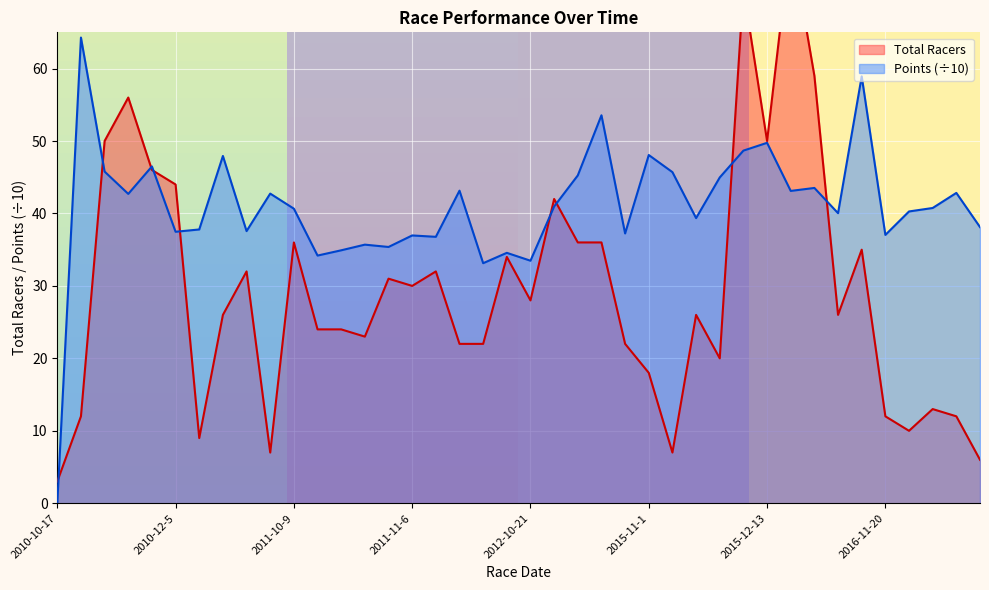

What value does the Total Racers series have at 2012-10-14?

34.0